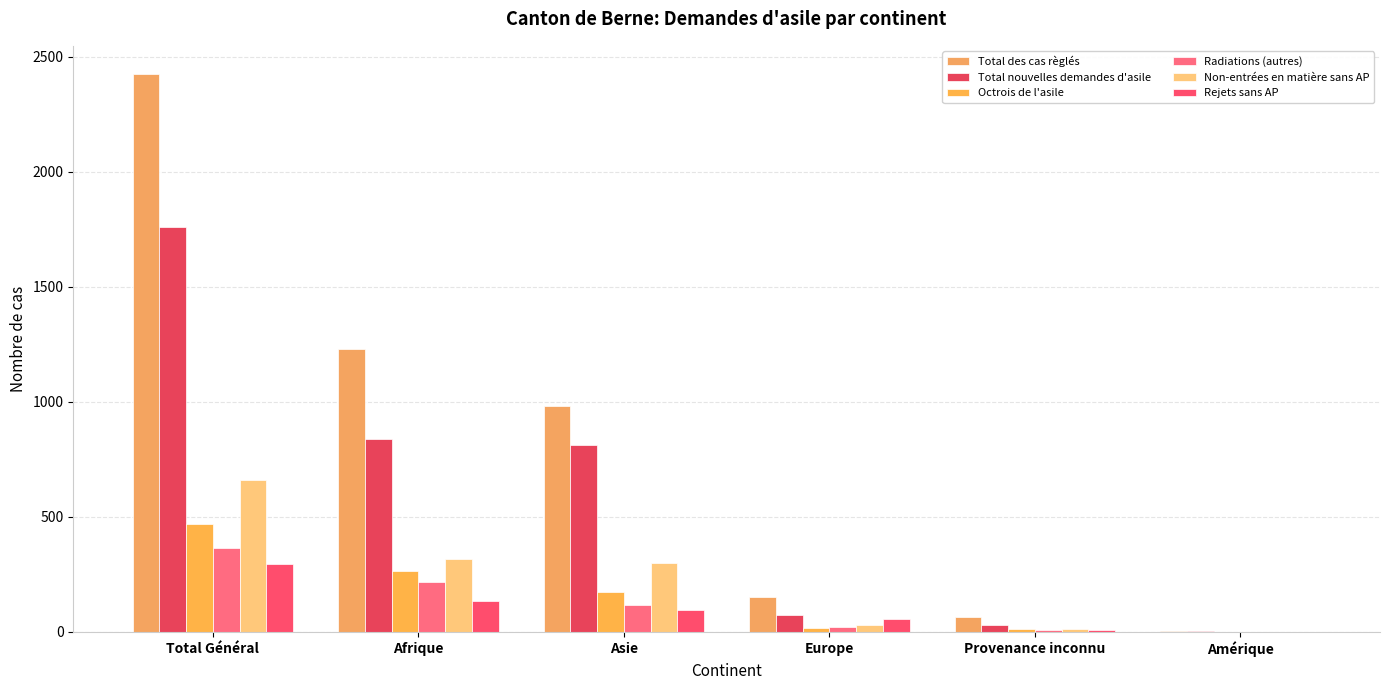

What is the total value across all series at Total Général?

5968